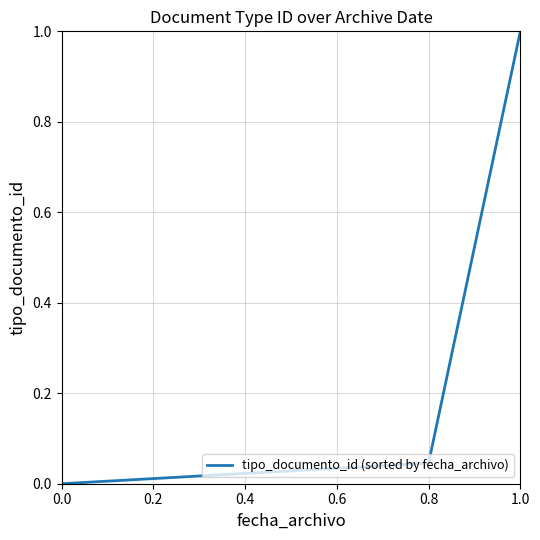

What is the difference between the maximum and minimum values?

1.0